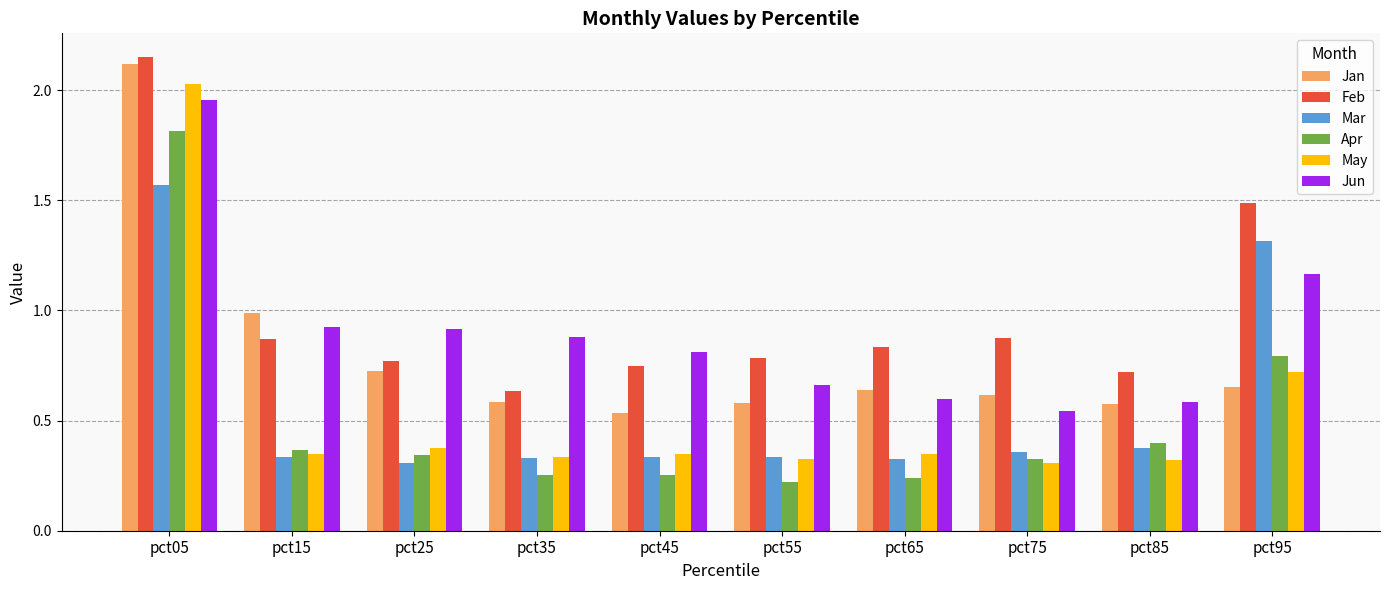

At which category is the sum across all series the highest?

pct05